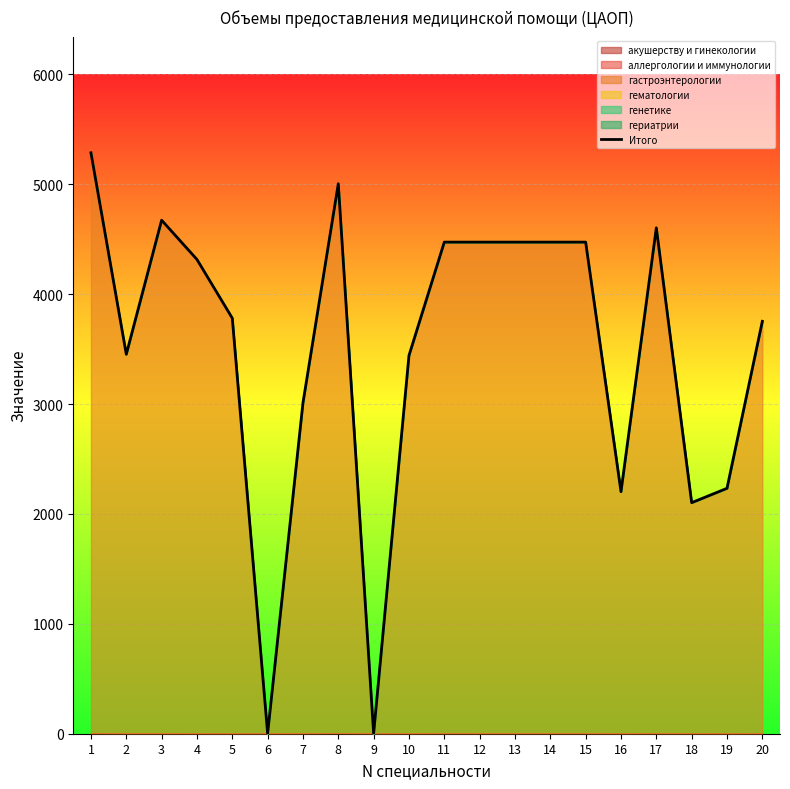

What is the average value?

3511.3